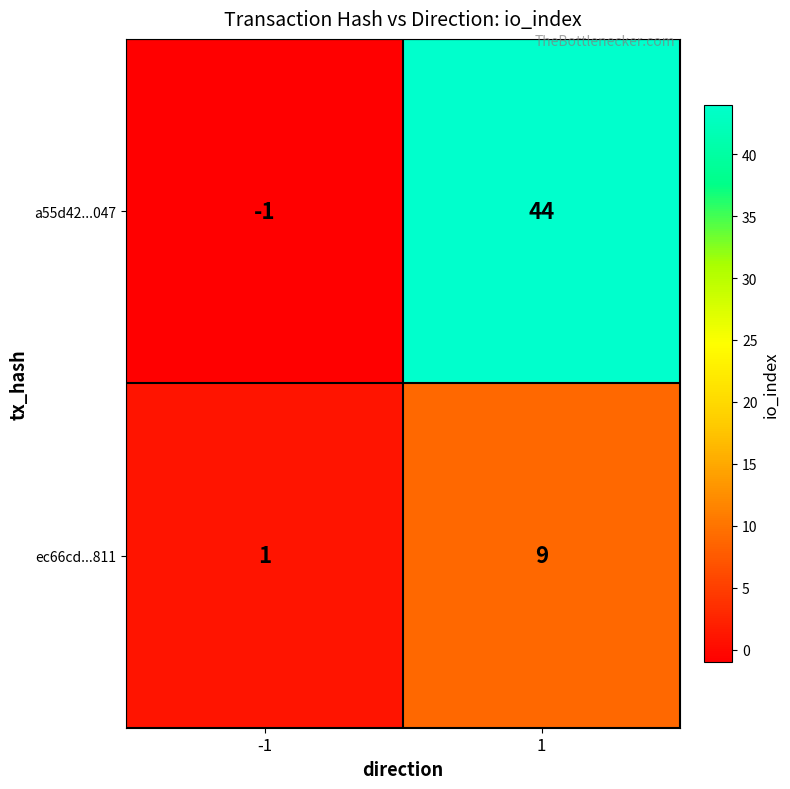

Is the value of ec66cd...811 at -1 greater than the value of a55d42...047 at -1?

Yes